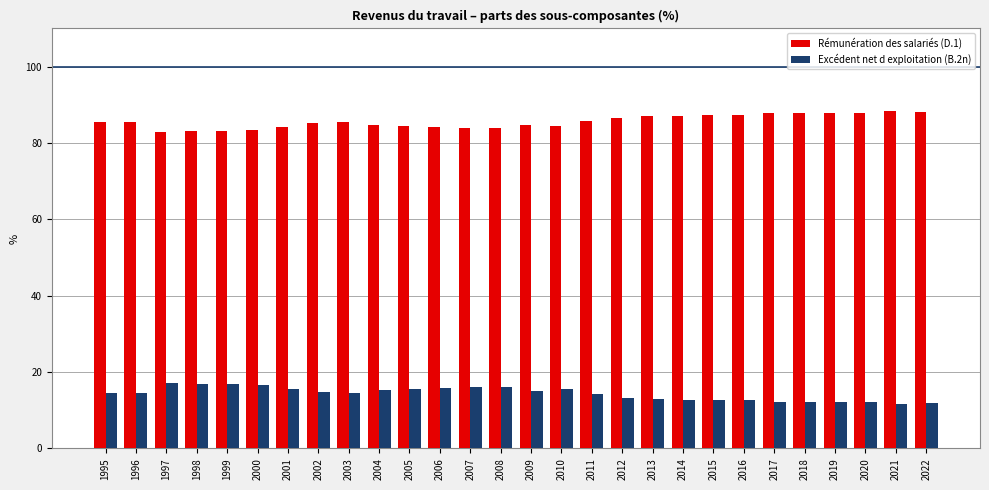

What is the difference between the highest and lowest values at 2022?

76.4